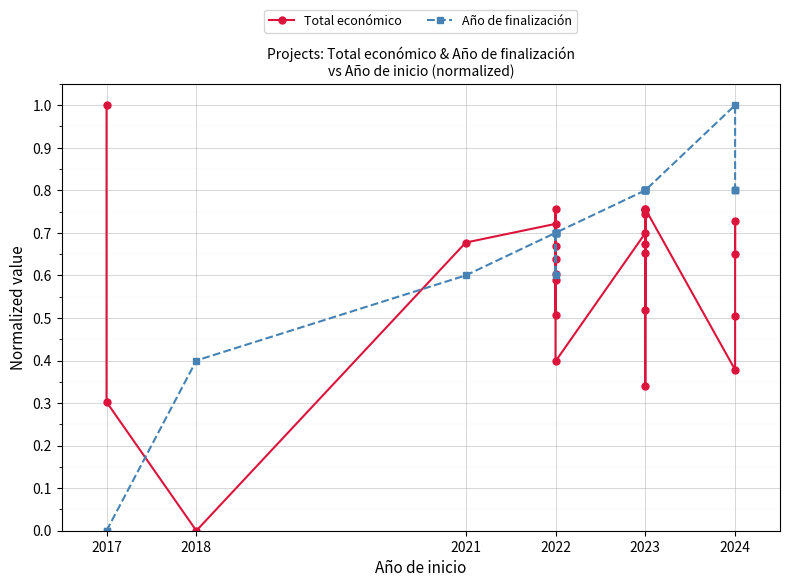

How many interior local valleys does the Total económico series have?

7